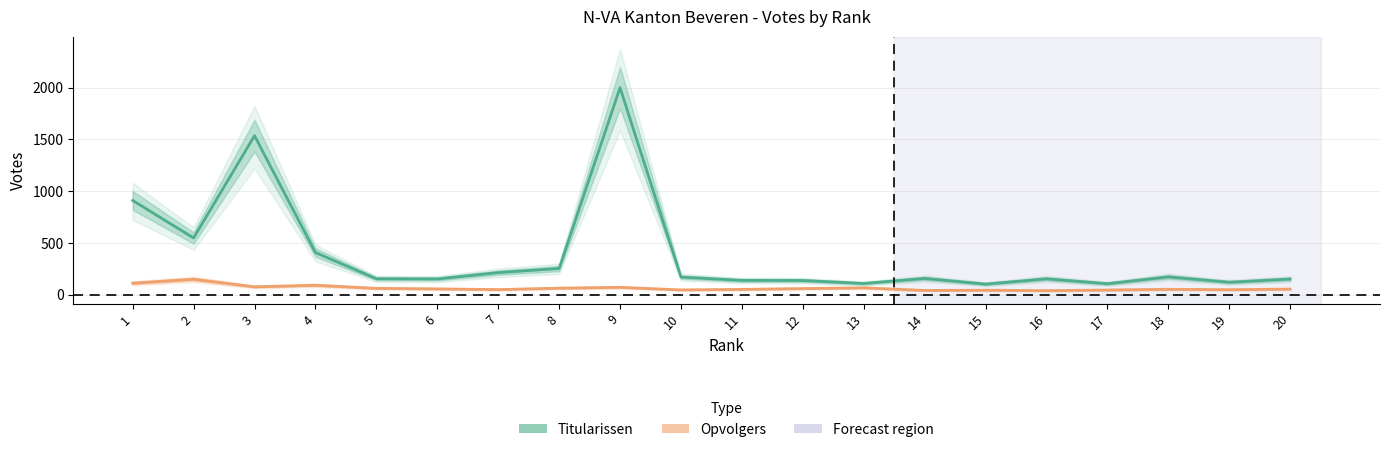

How many data points in Titularissen are above 156?

9